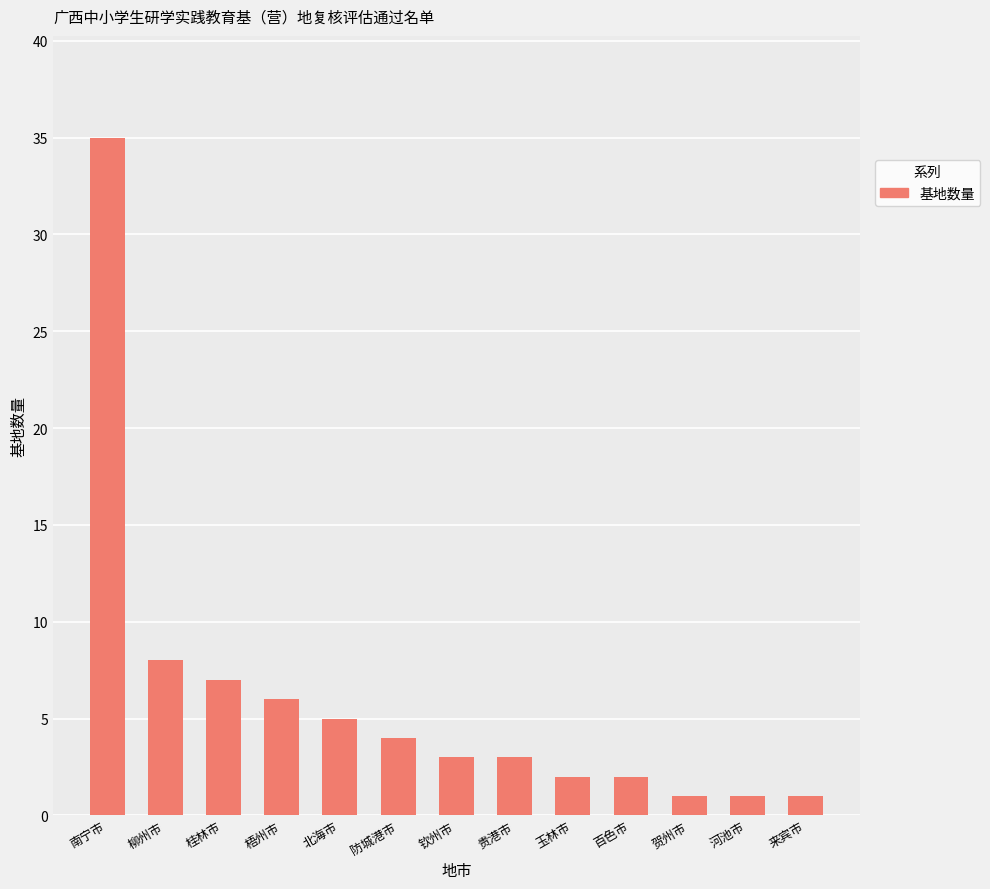

Reading right to left, transcribe all the data shown in this chart.

来宾市=1	河池市=1	贺州市=1	百色市=2	玉林市=2	贵港市=3	钦州市=3	防城港市=4	北海市=5	梧州市=6	桂林市=7	柳州市=8	南宁市=35